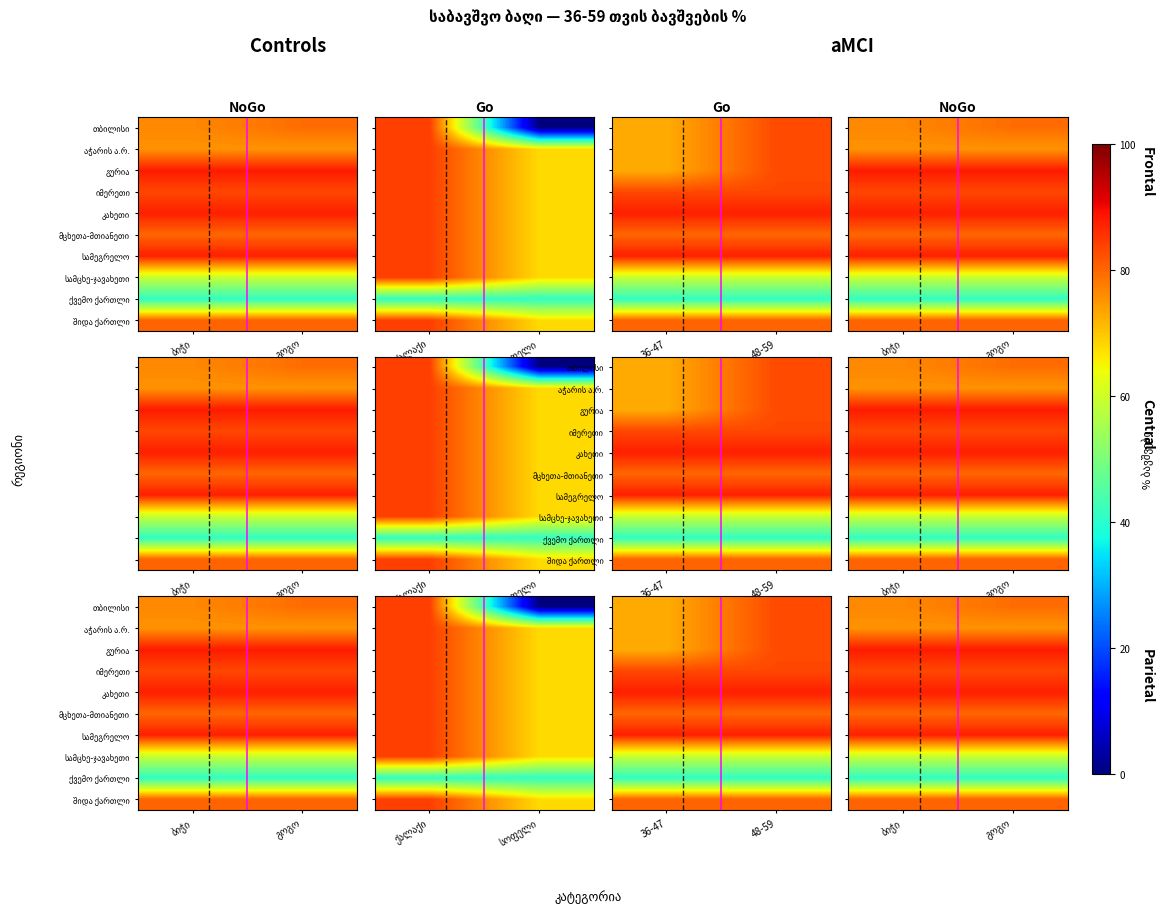

Count the number of categories in the chart.

2